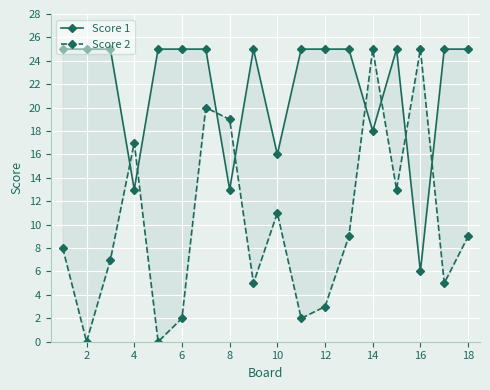

How many intersections are there between Score 1 and Score 2?

8